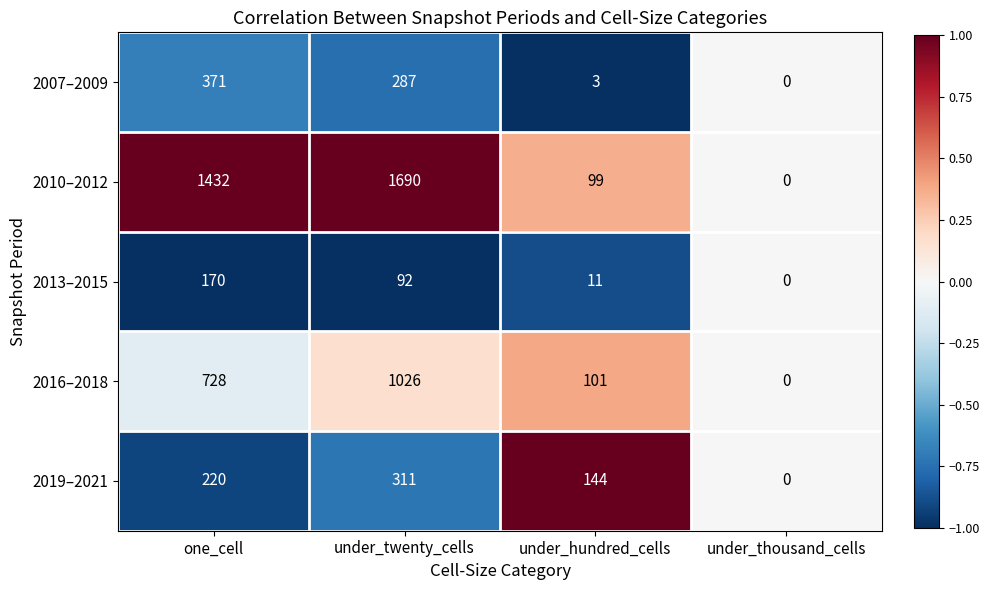

Which series has the widest spread of values?

2010–2012